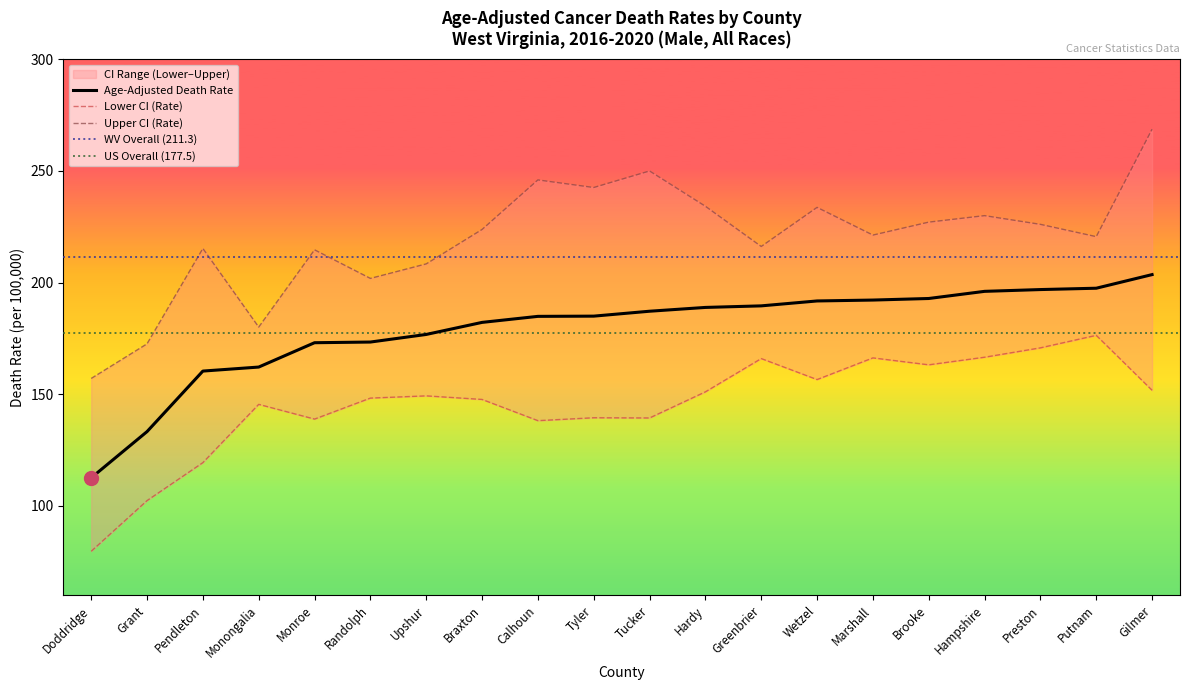

What value does the Age-Adjusted Death Rate series have at Upshur?

176.8